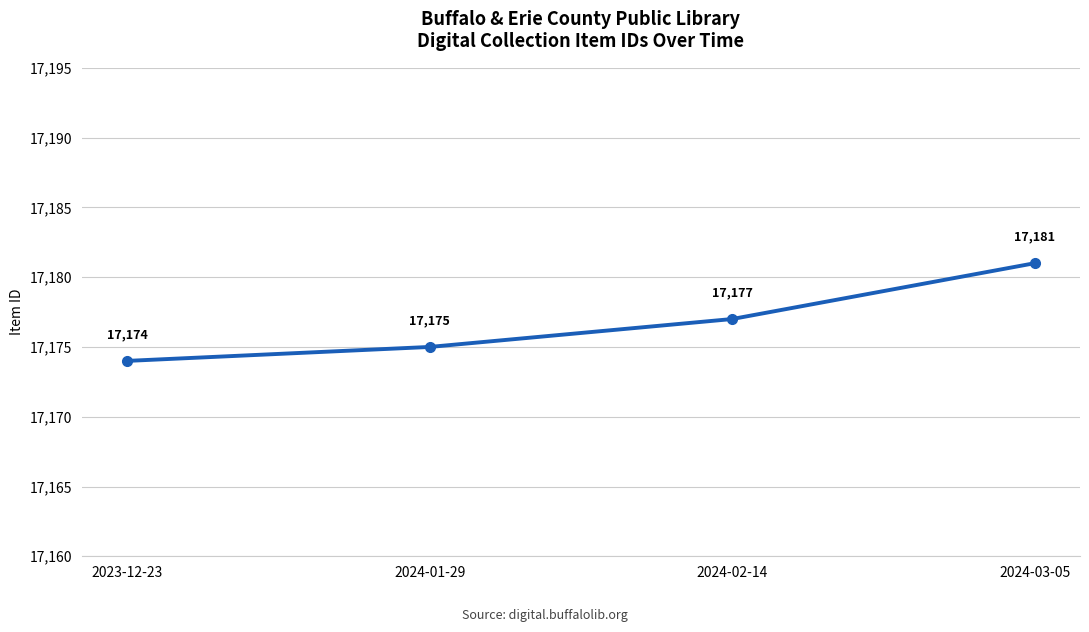

How many lines are shown in the chart?

1